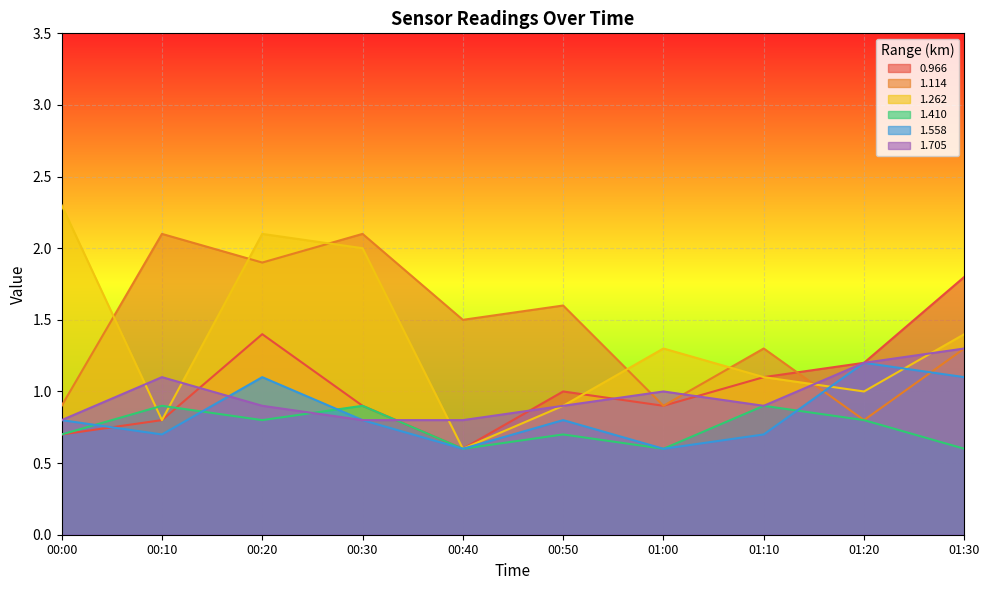

What is the value of the 1.262 point at the 9th from the left?

1.0